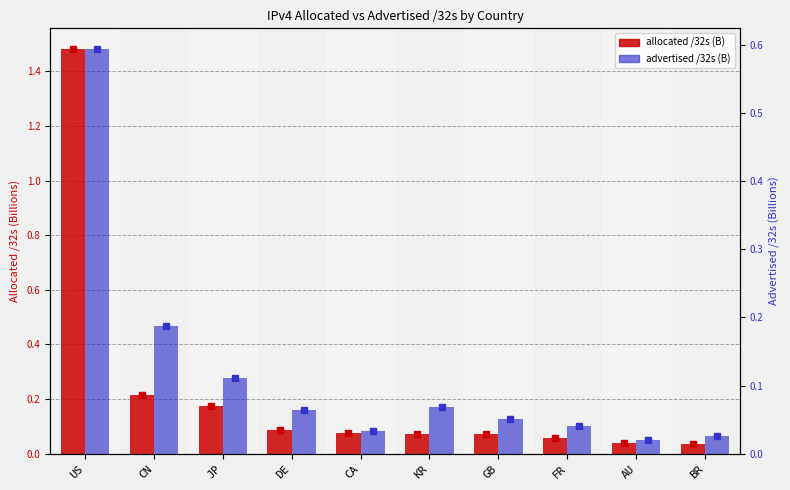

At which label does allocated /32s (B) reach its peak?

US